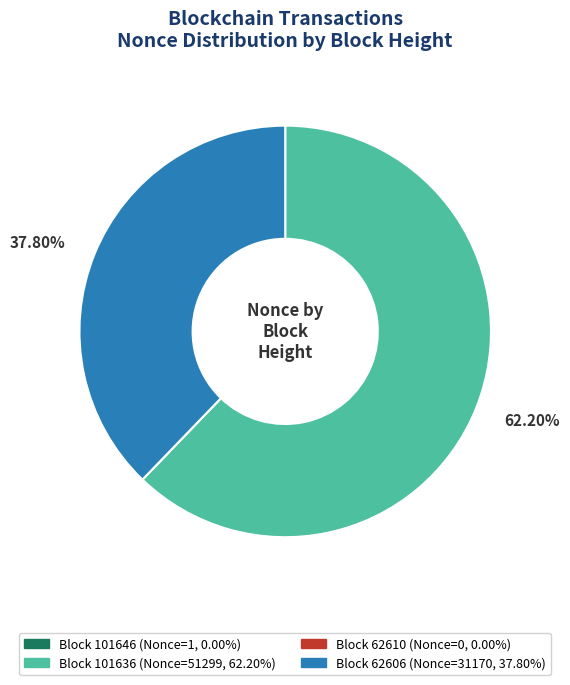

Does any single category account for the majority?

Yes